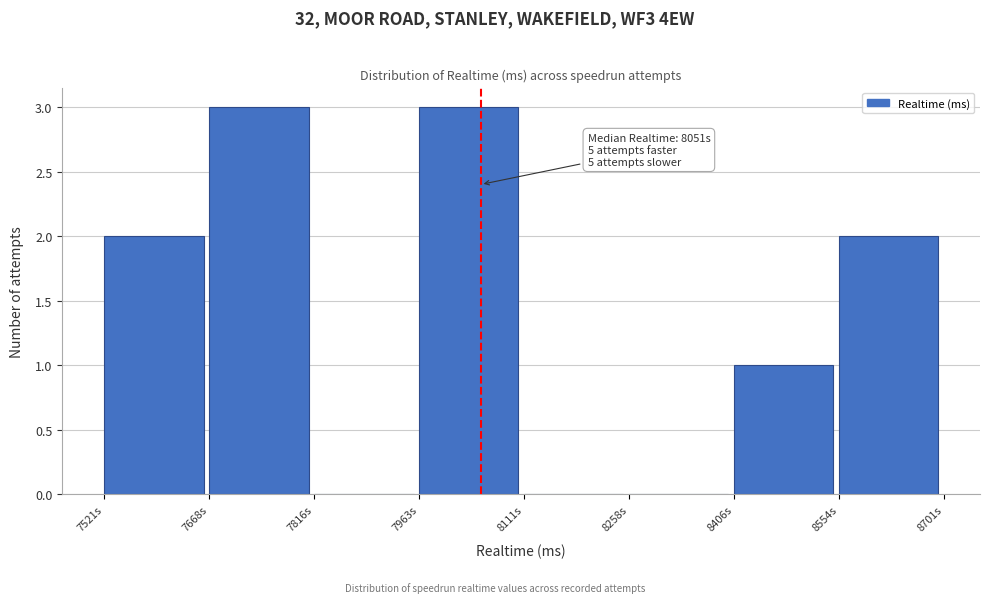

Reading left to right, transcribe all the data shown in this chart.

7521s=2	7668s=3	7816s=0	7963s=3	8111s=0	8258s=0	8406s=1	8554s=2